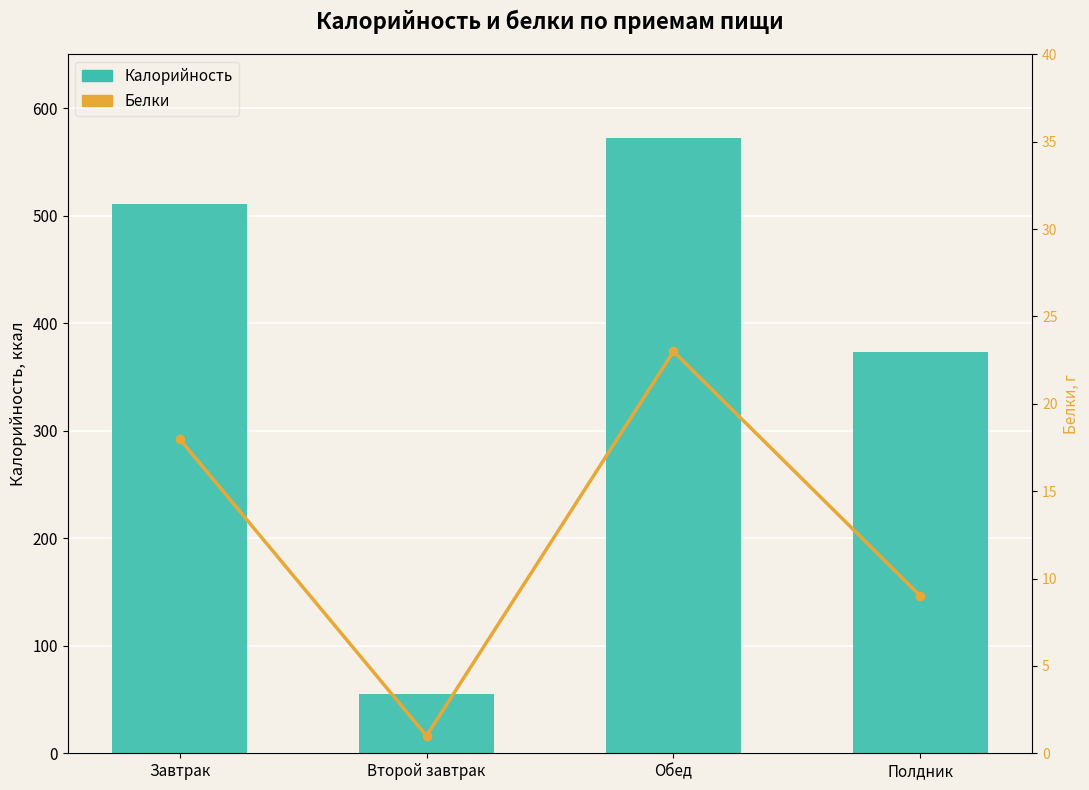

Which category has the highest value across all series?

Обед